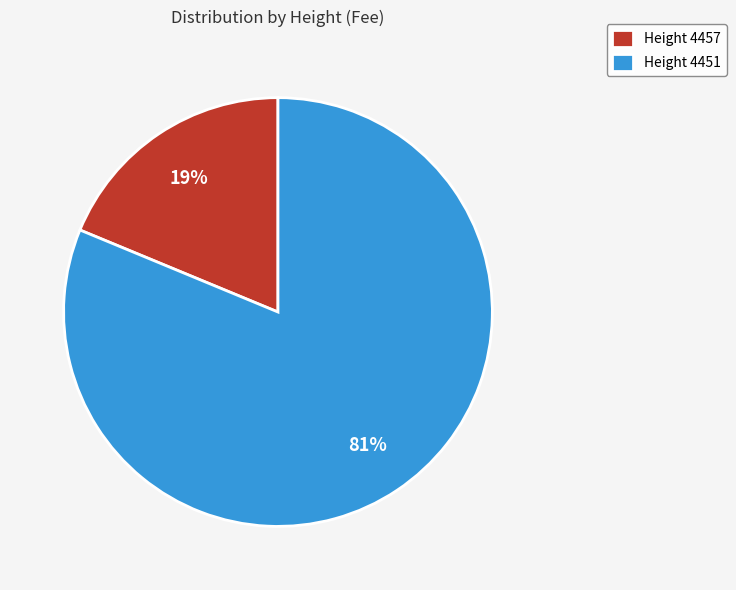

Between Height 4457 and Height 4451, which is larger?

Height 4451